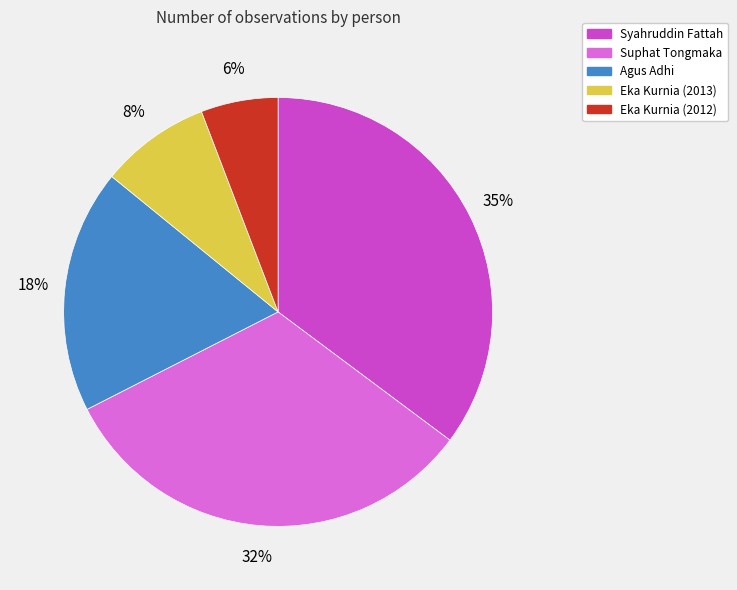

Rank the categories by value from highest to lowest.

Syahruddin Fattah, Suphat Tongmaka, Agus Adhi, Eka Kurnia (2013), Eka Kurnia (2012)